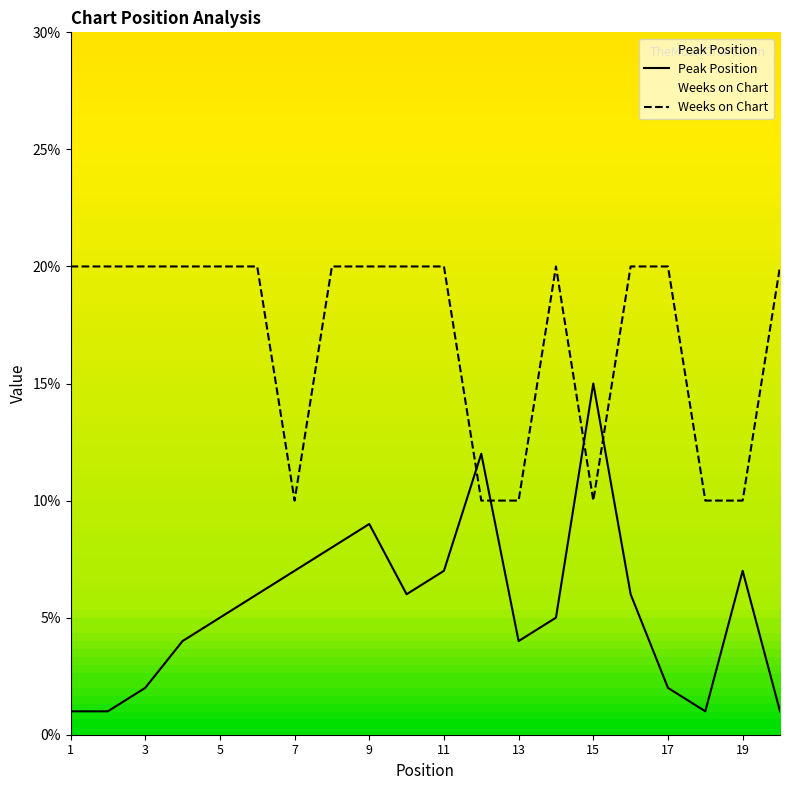

What is the average value of the Peak Position series?

5